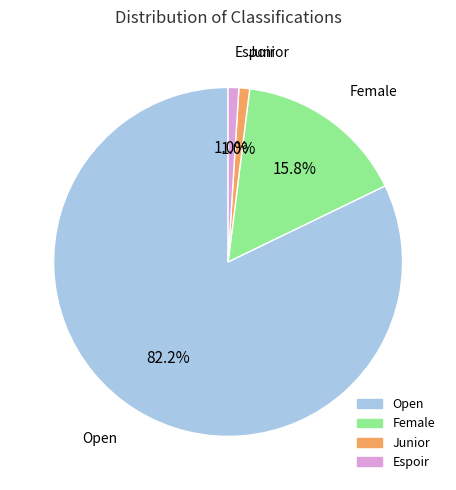

Combined, what portion of the pie is Open and Junior?

83.2%